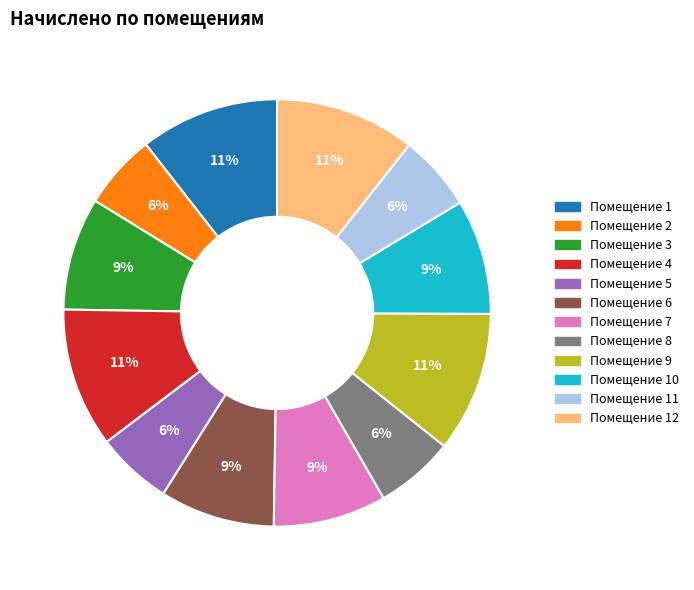

Is there any slice that represents more than half of the pie?

No